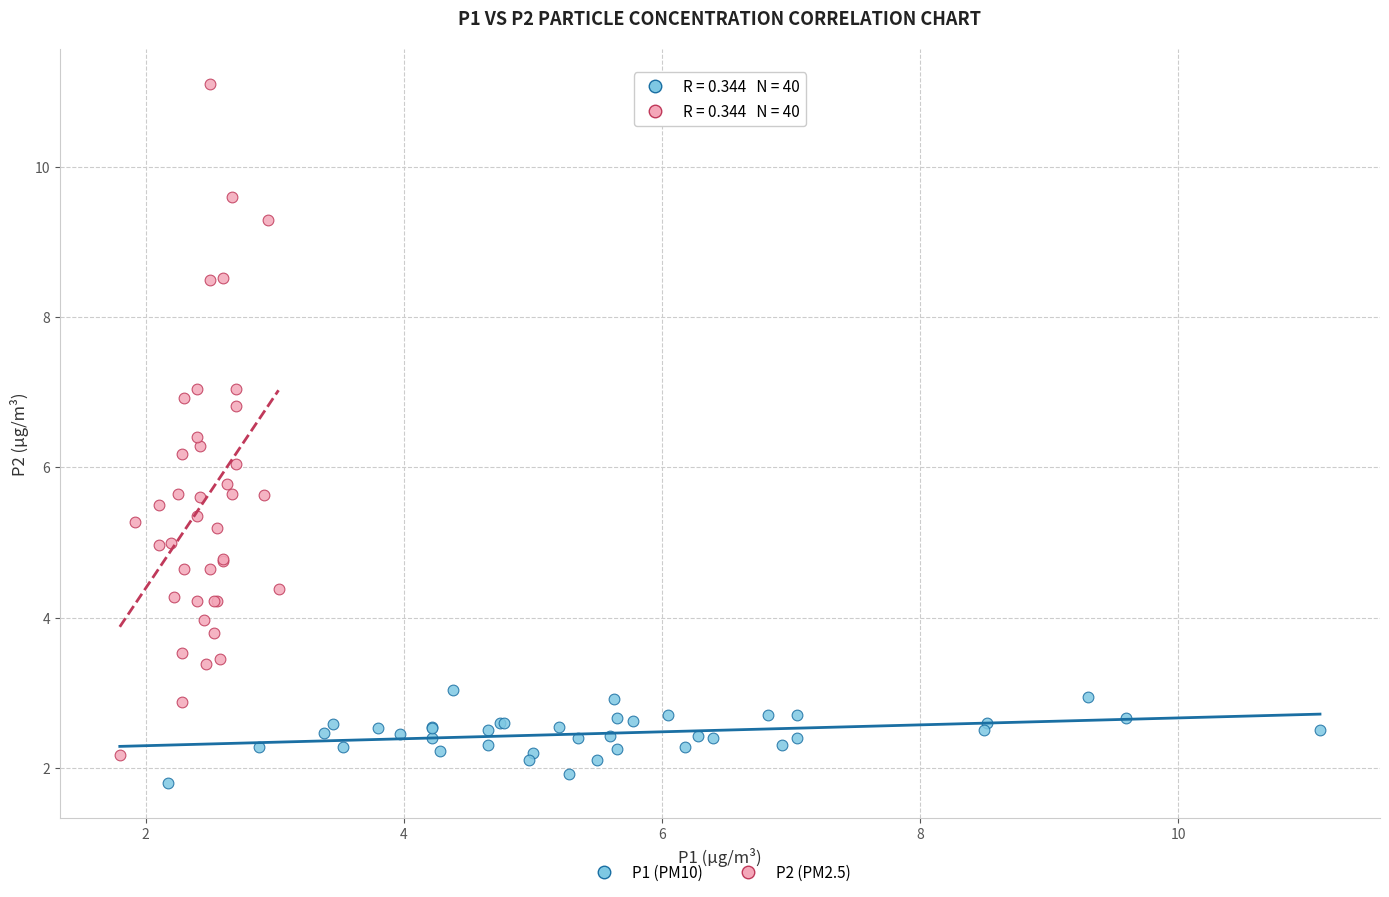

Which series reaches the maximum Y coordinate?

P2 (PM2.5)